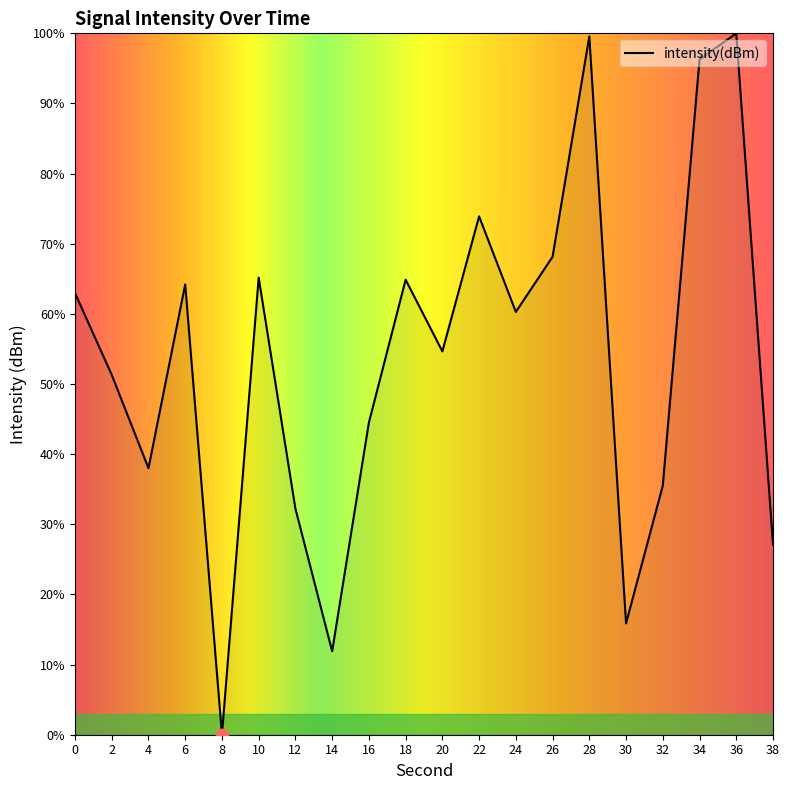

Which has a higher value, 28 or 34?

28